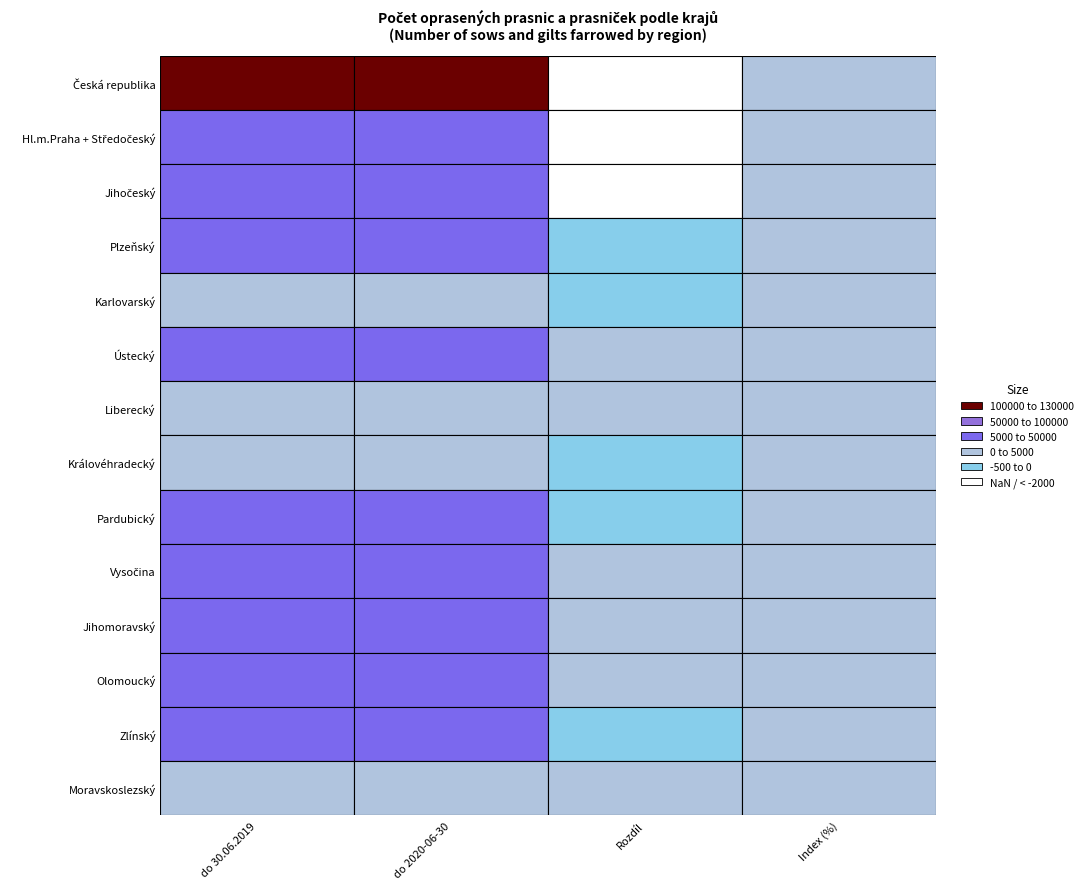

What is the difference between the maximum and minimum values in the Rozdíl series?

2092.0